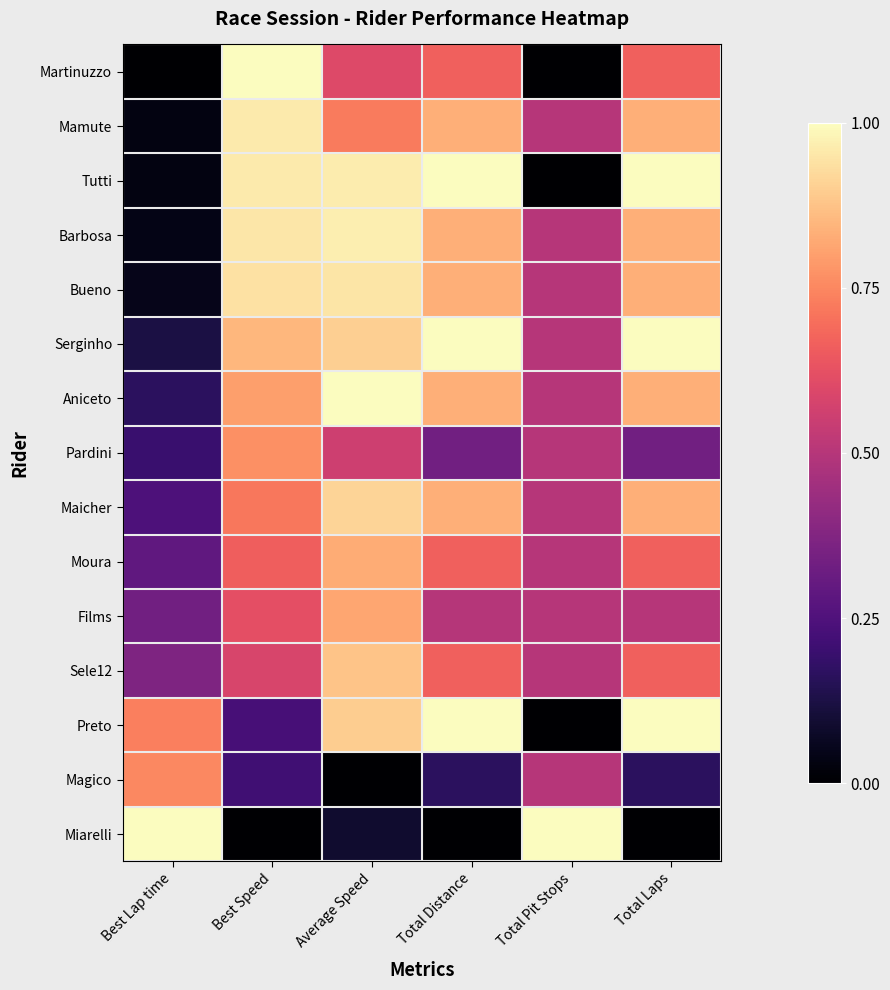

What is the difference between the highest and lowest values at Total Pit Stops?

1.0